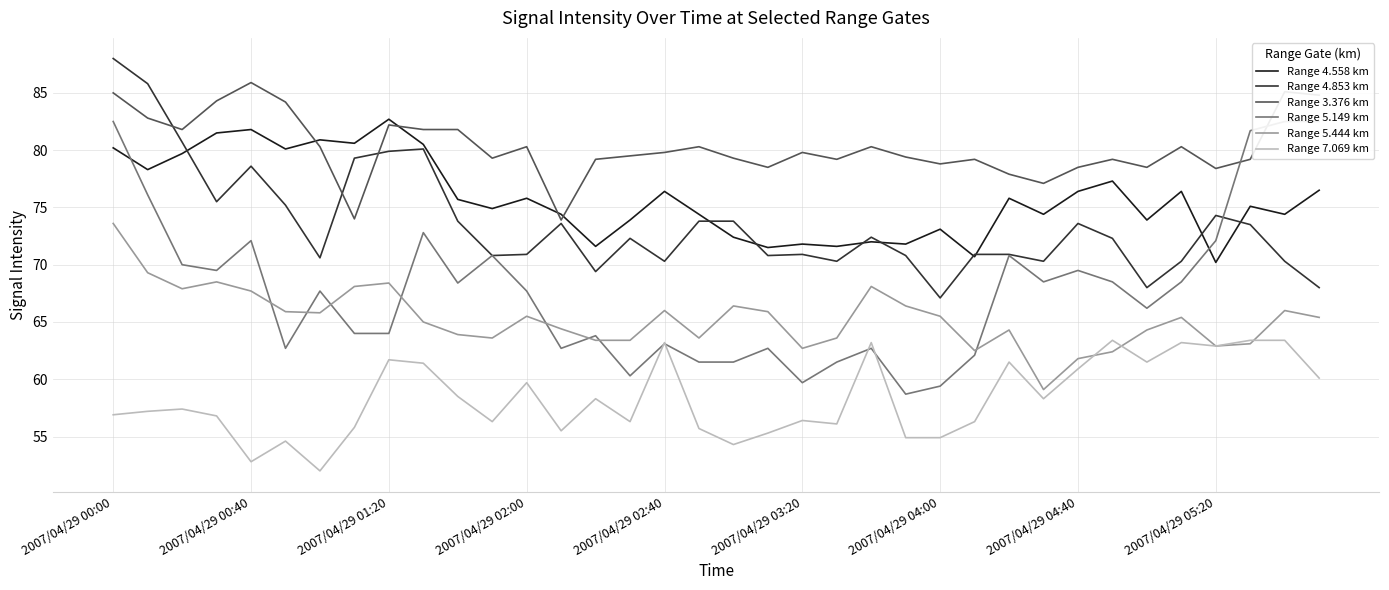

The value of Range 3.376 km at 2007/04/29 04:00 is 44.8. True or false?

False